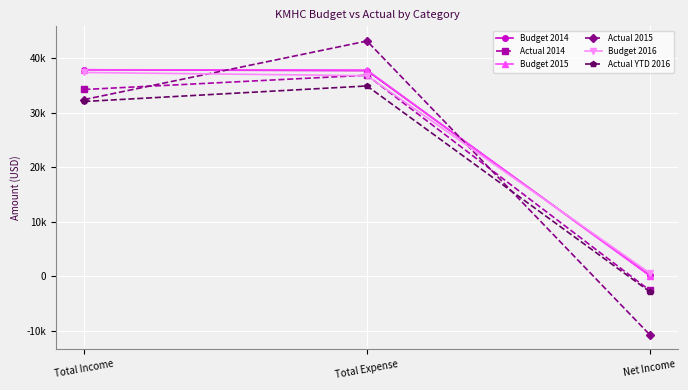

Reading right to left, what are all the values shown in this chart?

Budget 2014: Net Income=160.0	Total Expense=37760.0	Total Income=37920.0
Actual 2014: Net Income=-2620.8	Total Expense=36913.9	Total Income=34293.1
Budget 2015: Net Income=58.0	Total Expense=37862.0	Total Income=37920.0
Actual 2015: Net Income=-10757.6	Total Expense=43201.8	Total Income=32444.2
Budget 2016: Net Income=588.0	Total Expense=36832.0	Total Income=37420.0
Actual YTD 2016: Net Income=-2855.3	Total Expense=34944.3	Total Income=32089.0